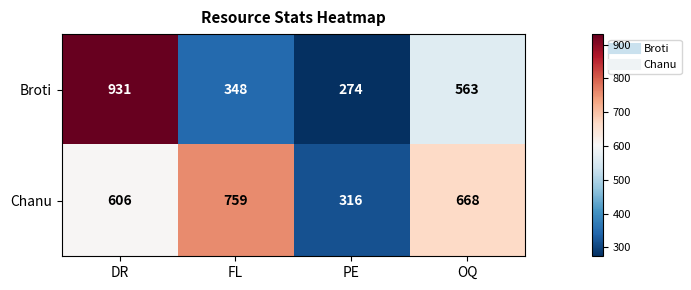

Rank the series at PE from highest to lowest value.

Chanu, Broti